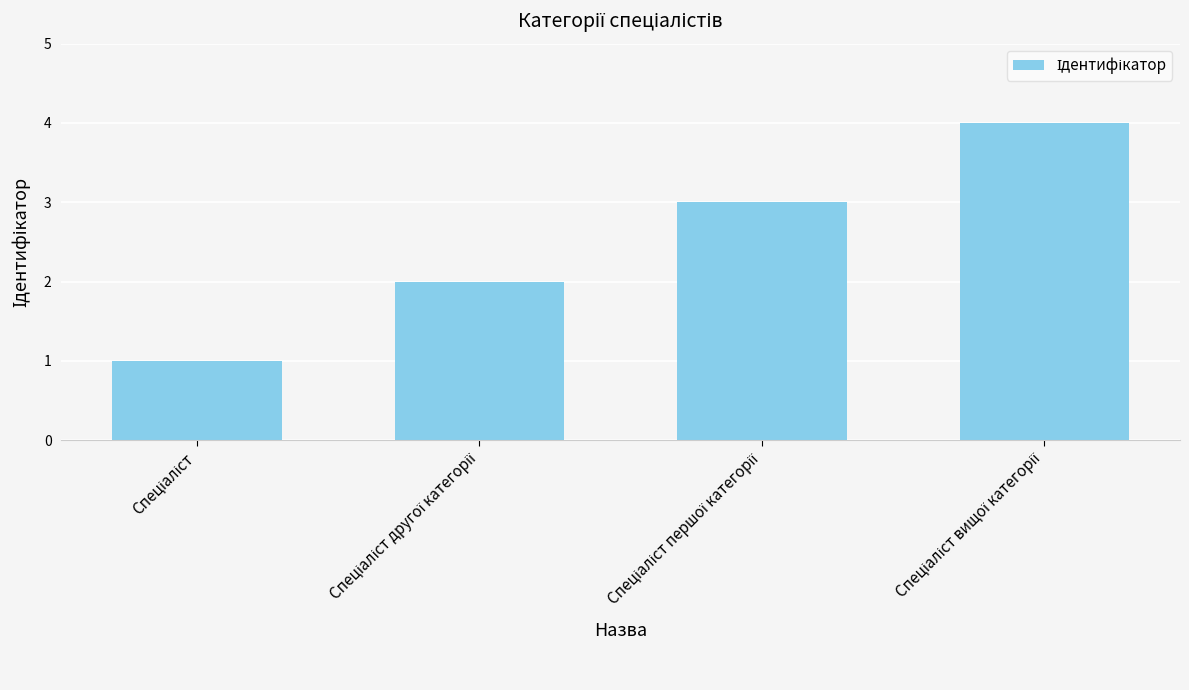

What is the maximum value shown in the chart?

4